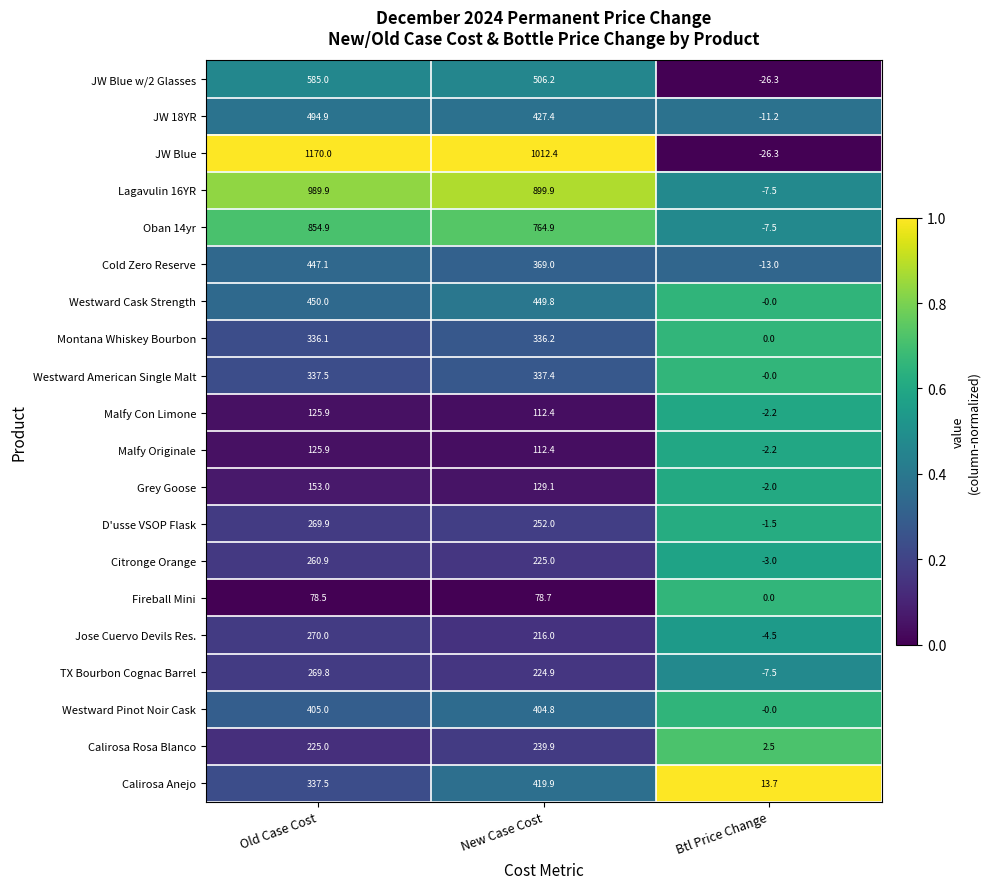

List the labels in order of Malfy Originale value, smallest first.

Btl Price Change, New Case Cost, Old Case Cost